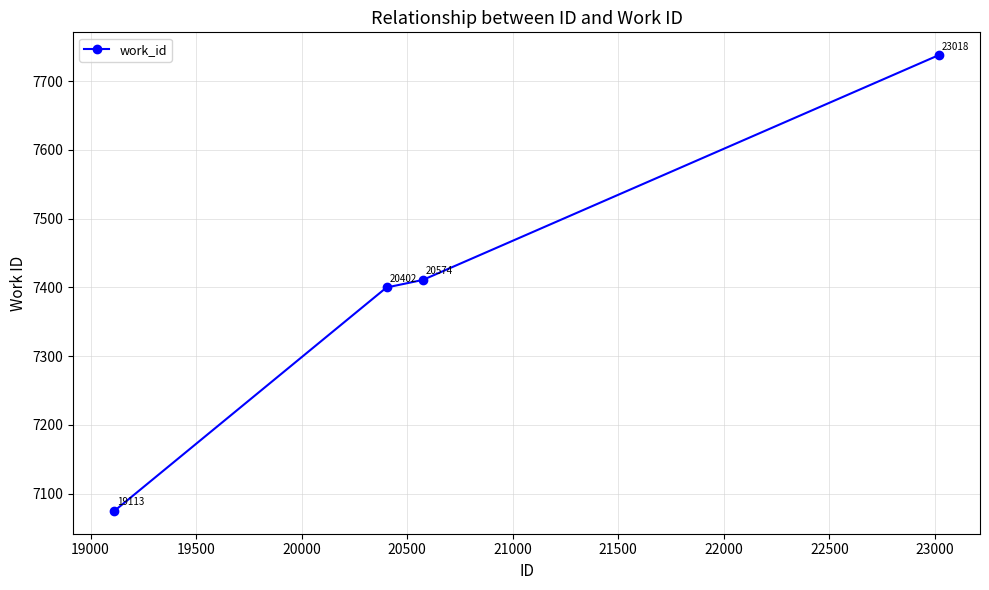

Reading right to left, transcribe all the data shown in this chart.

7738	7411	7400	7075